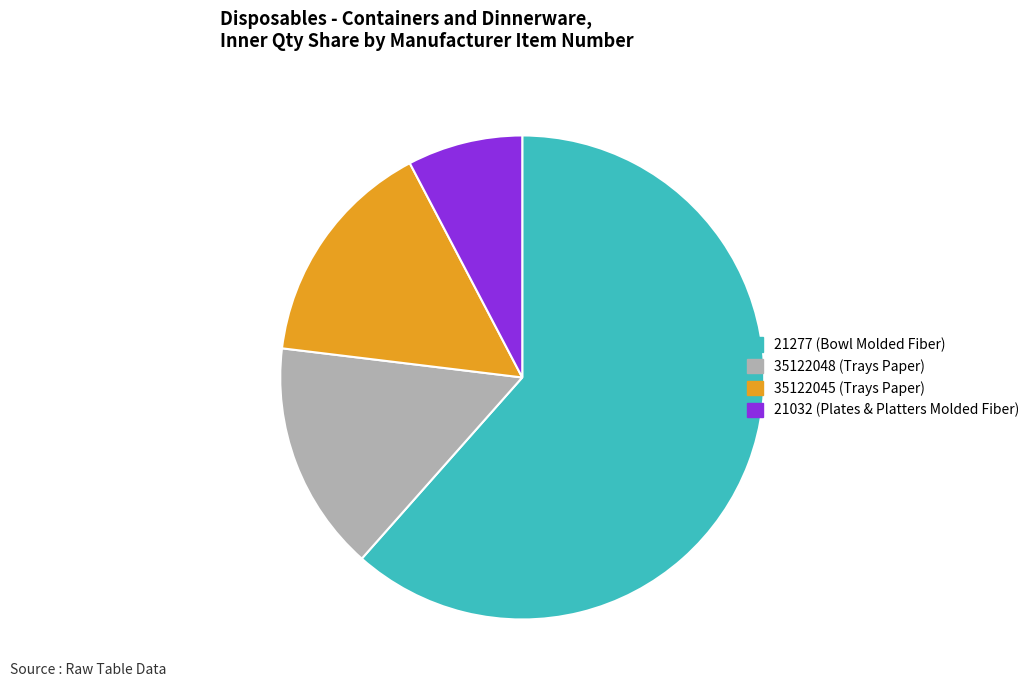

How many segments does this pie chart have?

4